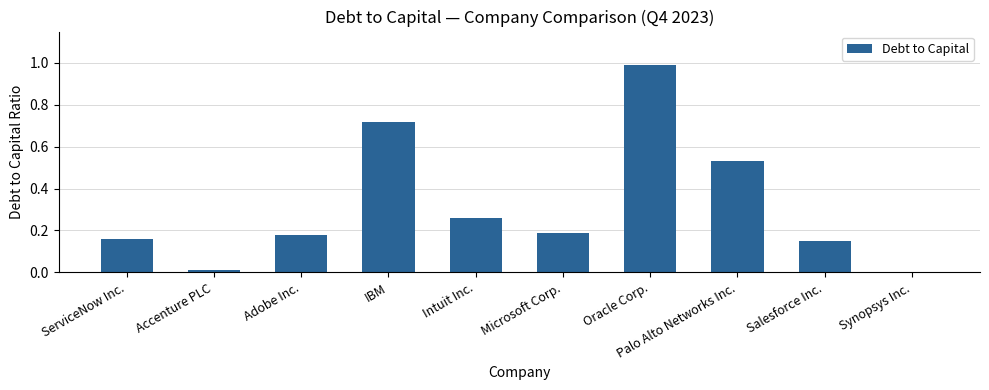

How many series are shown in this chart?

1